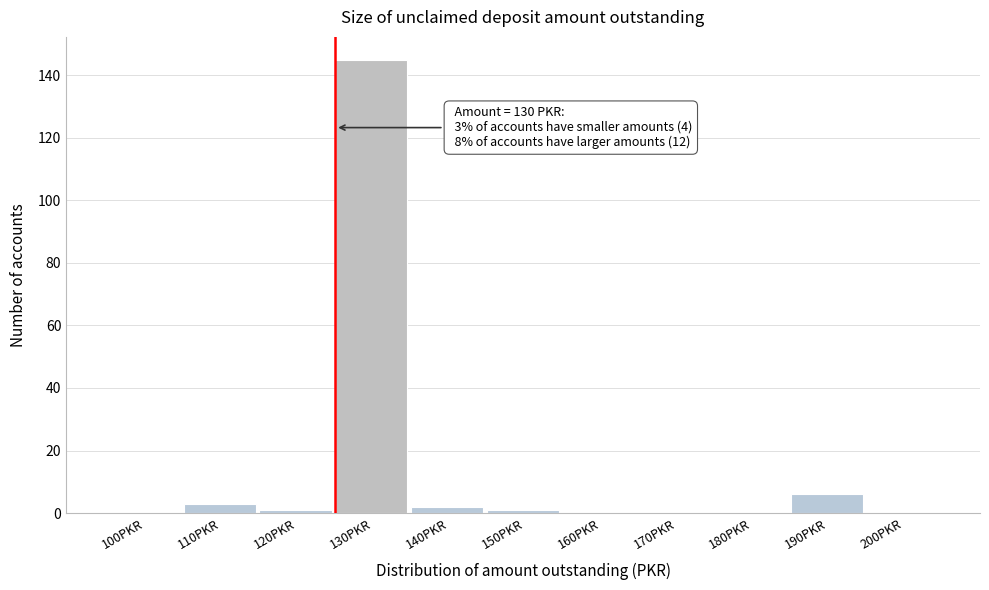

Reading right to left, what are all the values shown in this chart?

200PKR=0	190PKR=6	180PKR=0	170PKR=0	160PKR=0	150PKR=1	140PKR=2	130PKR=145	120PKR=1	110PKR=3	100PKR=0